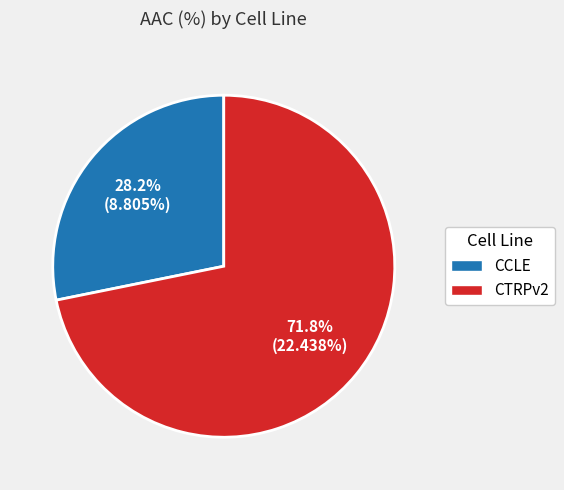

To the nearest percent, what percentage of the pie is CCLE?

28%